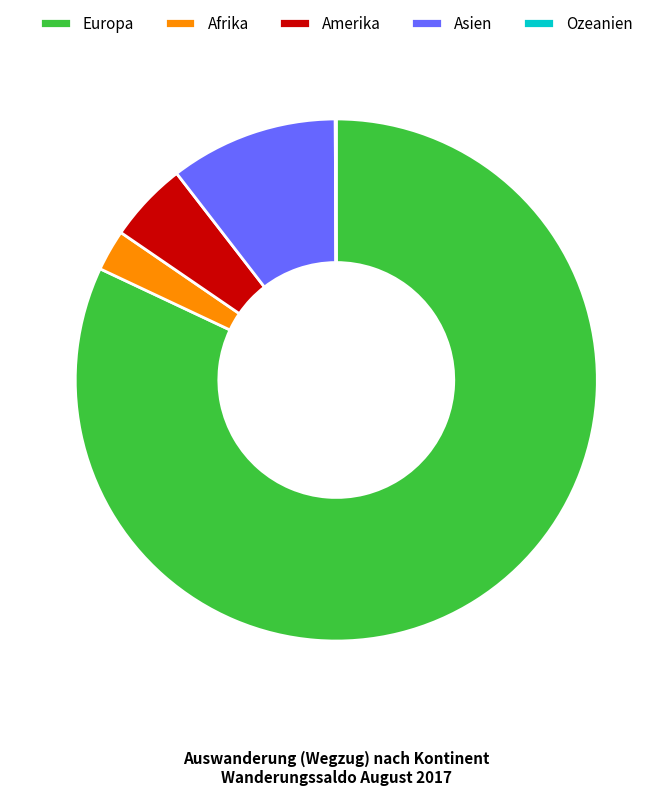

Which has a higher value, Asien or Europa?

Europa